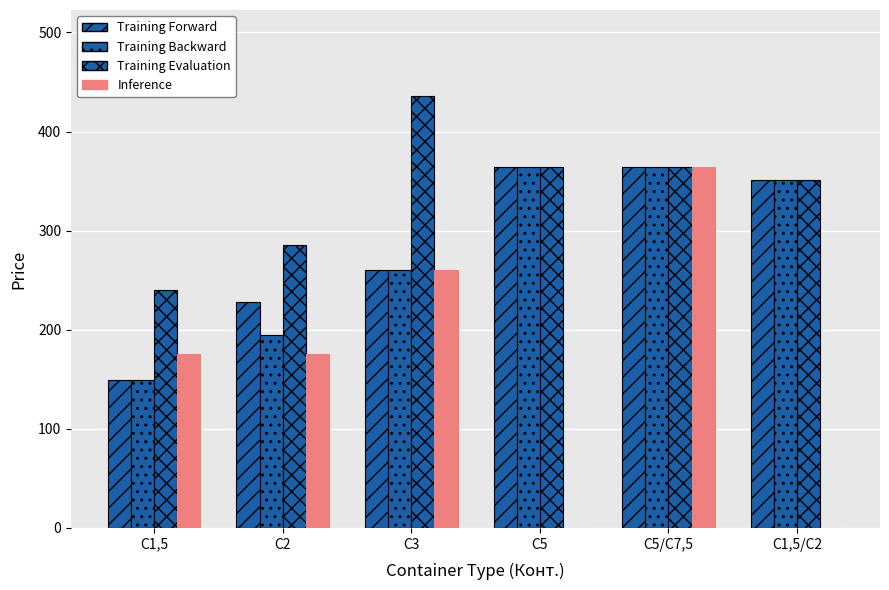

Is the value of Training Evaluation at С2 greater than the value of Inference at С5?

Yes